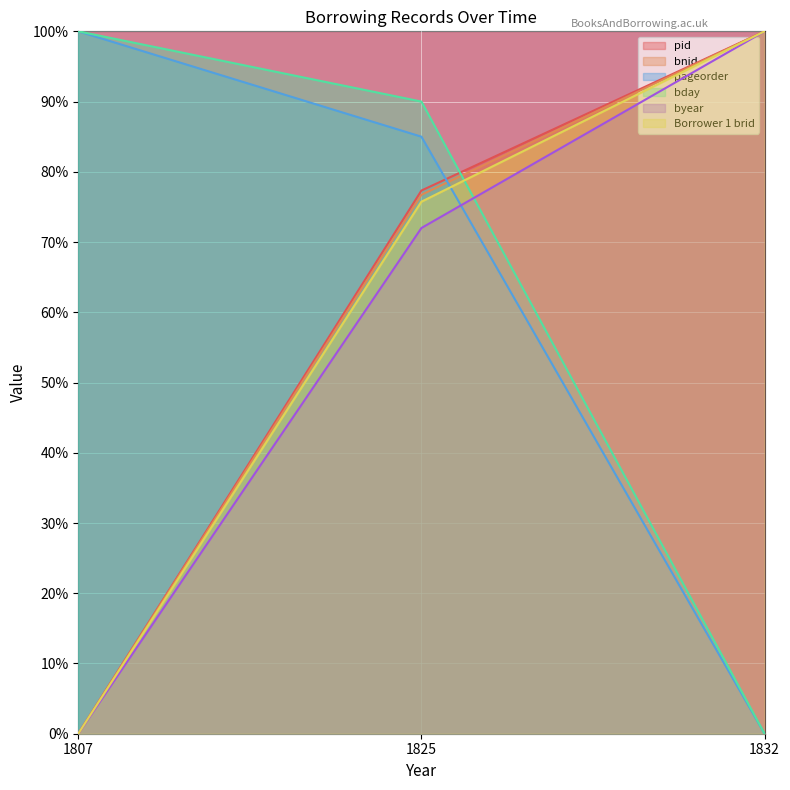

What is the sum of the pid values at 1825 and 1807?

77.3